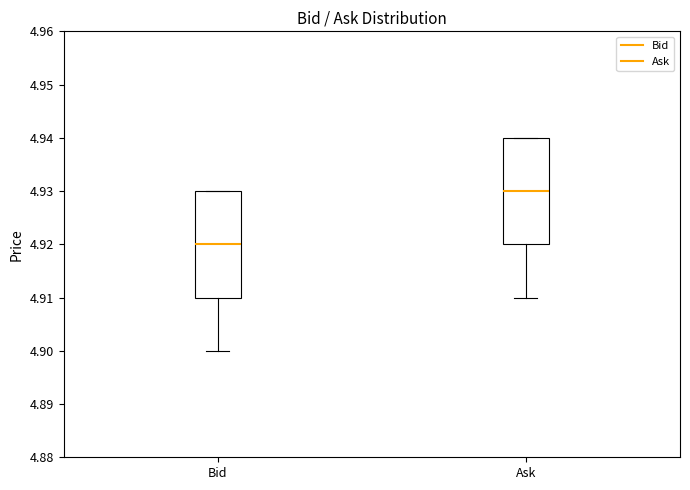

Reading left to right, transcribe this box plot: for each box, give where its median line is, the range the box spans, and where its two whiskers end, as read against the y-axis. The values are not printed on the chart, so give them approximately, as read against the axis.

Bid: median 4.92, box 4.91 to 4.93, whiskers 4.90 to 4.93
Ask: median 4.93, box 4.92 to 4.94, whiskers 4.91 to 4.94